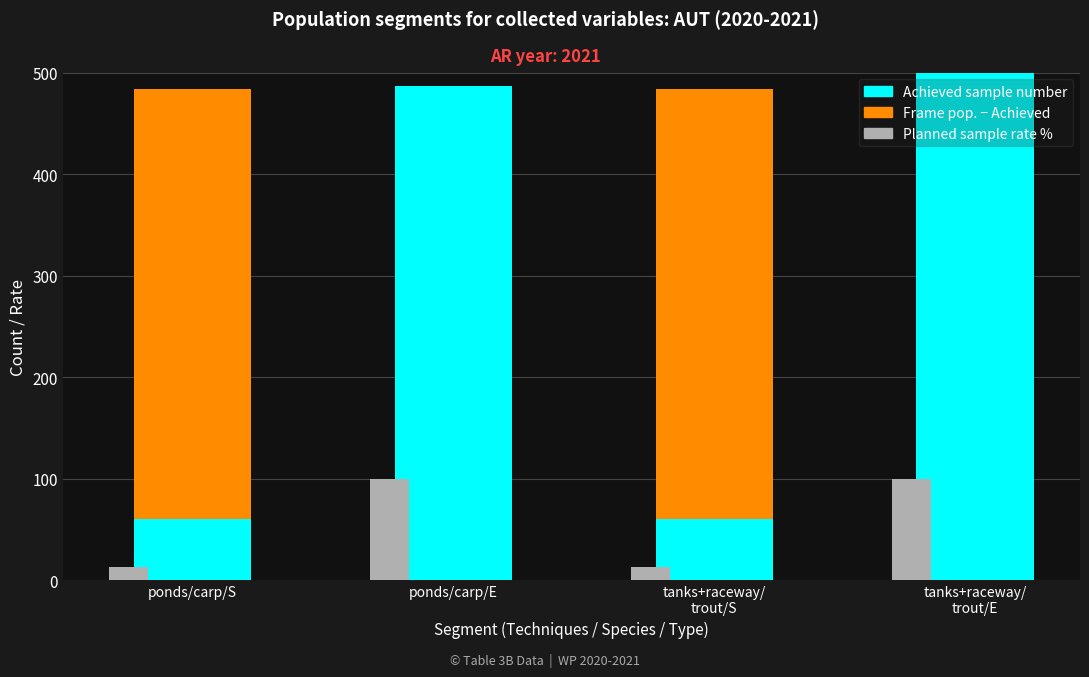

What position from the right is tanks+raceway/
trout/S?

2